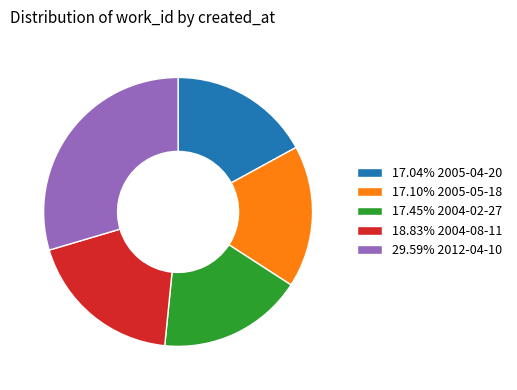

Does 17.04% 2005-04-20 represent more than half of the total?

No